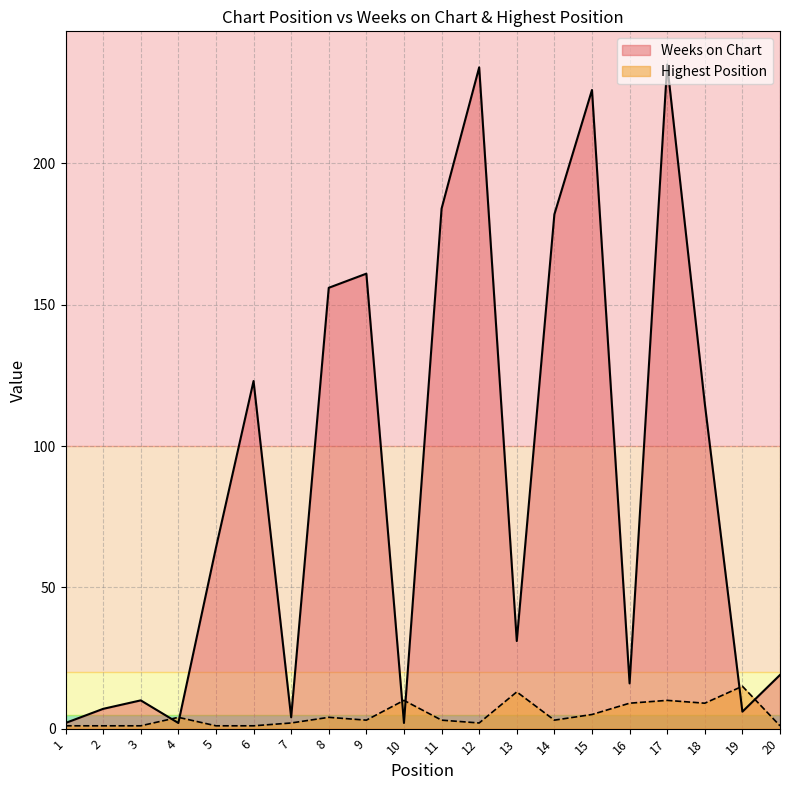

Rank the series by their maximum value, from highest to lowest.

Weeks on Chart, Highest Position